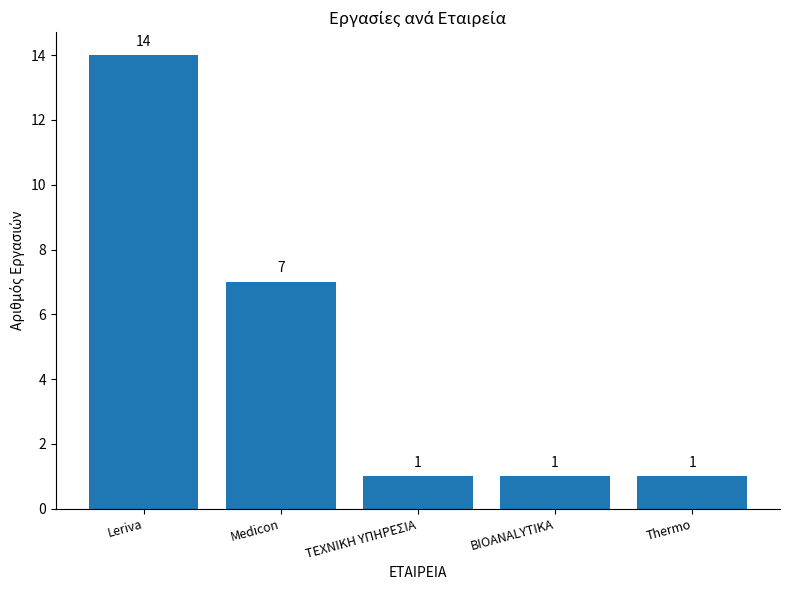

What is the difference between the second highest and minimum values?

6